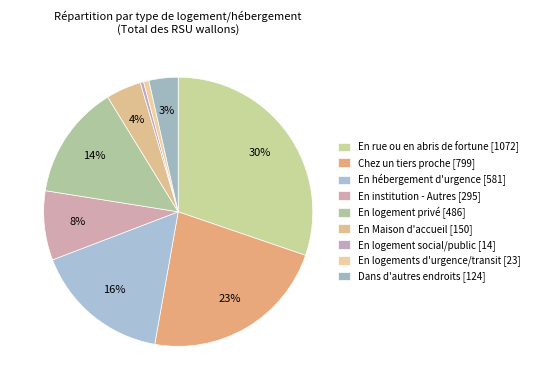

Is it true that Chez un tiers proche is 11% of the pie?

False